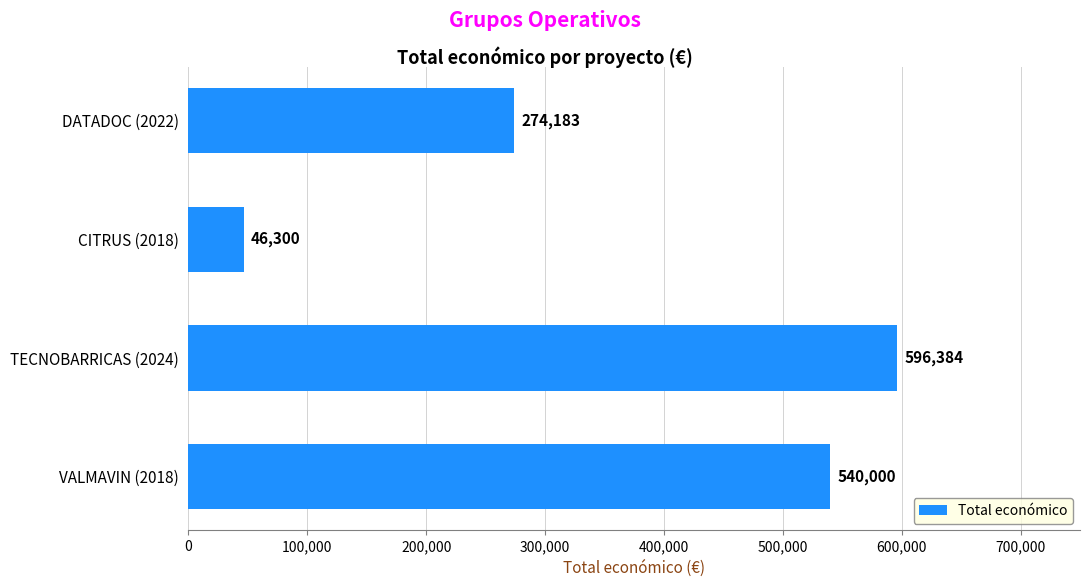

Reading top to bottom, extract all data points from this chart.

274183	46300	596384	540000